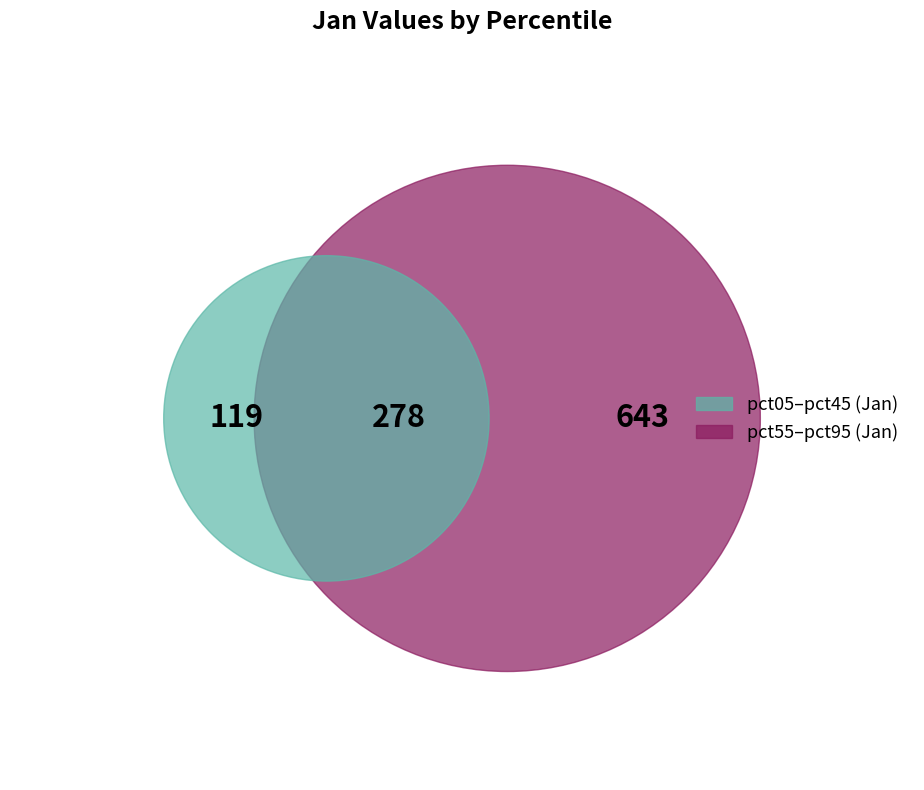

True or false: pct55 accounts for 1% of the total.

False